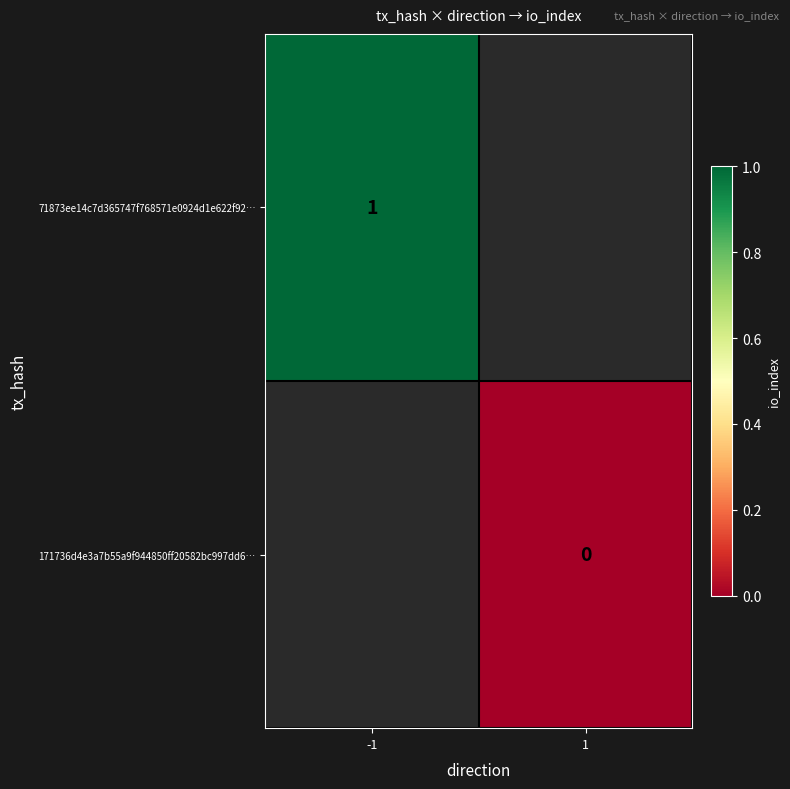

The 71873ee14c7d365747f768571e0924d1e622f92… series shows 1 at -1. True or false?

True